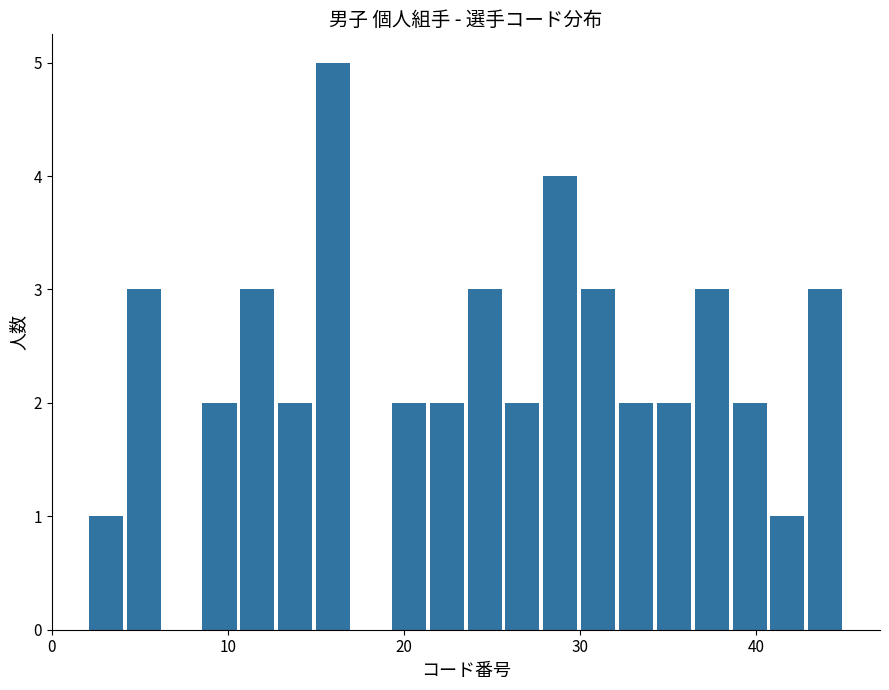

Read against the x-axis, roughly where is the centre of the tallest bar?

16